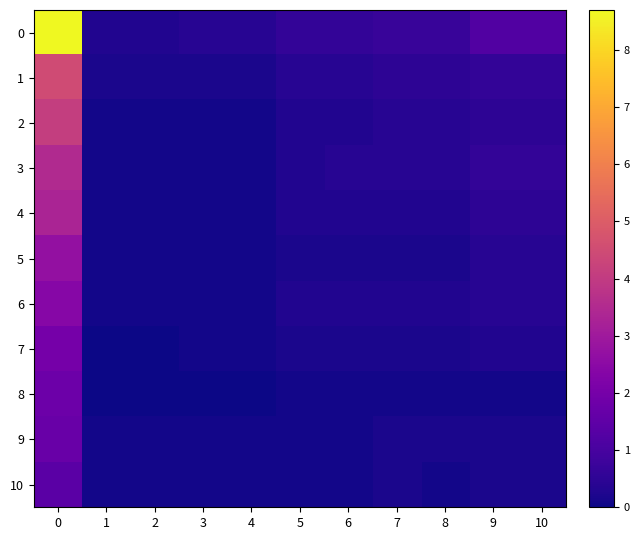

At how many categories does at least one series exceed 8?

1